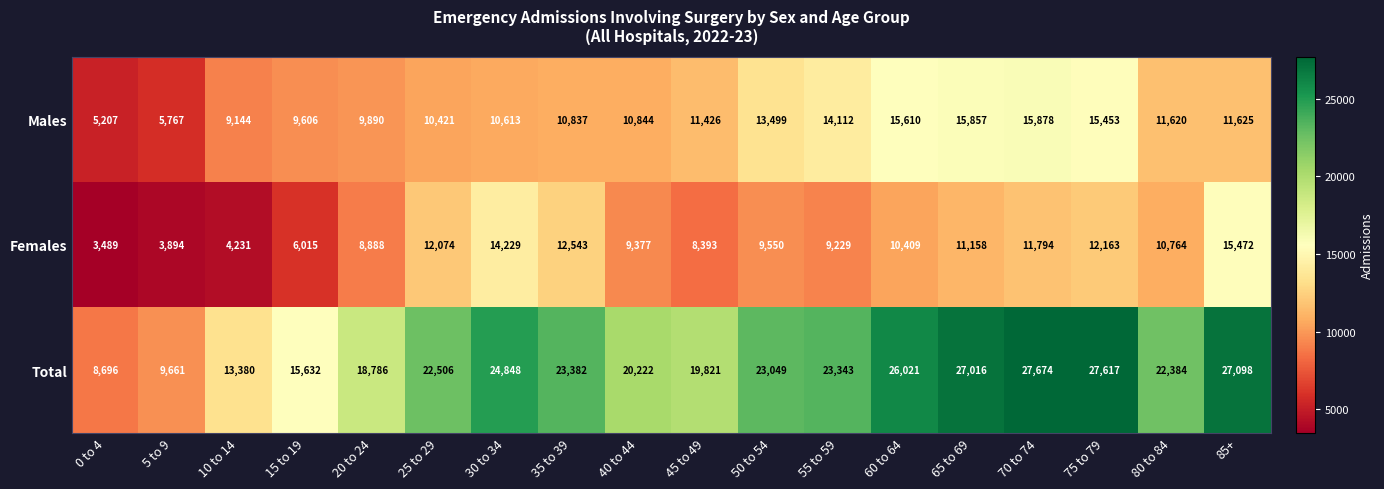

How many data points does each series have?

18